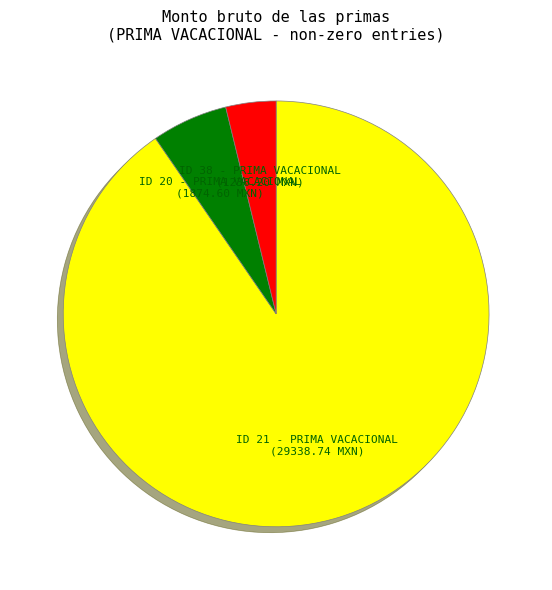

Is there a majority slice in this chart?

Yes